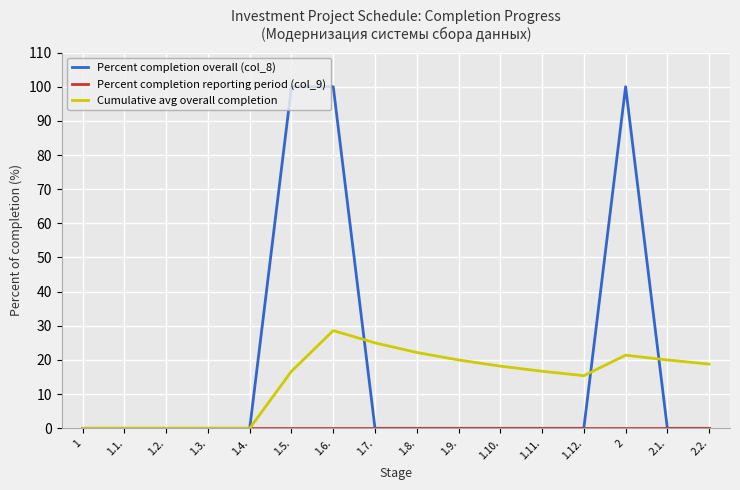

What is the total value across all series at 1.12.?

15.4